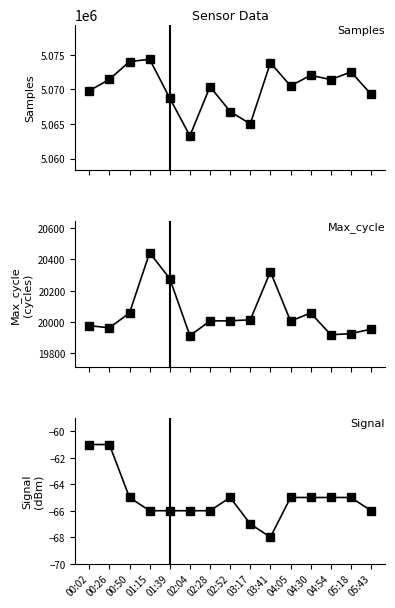

Is the value of Signal at 05:43 greater than the value of Max_cycle at 00:26?

No